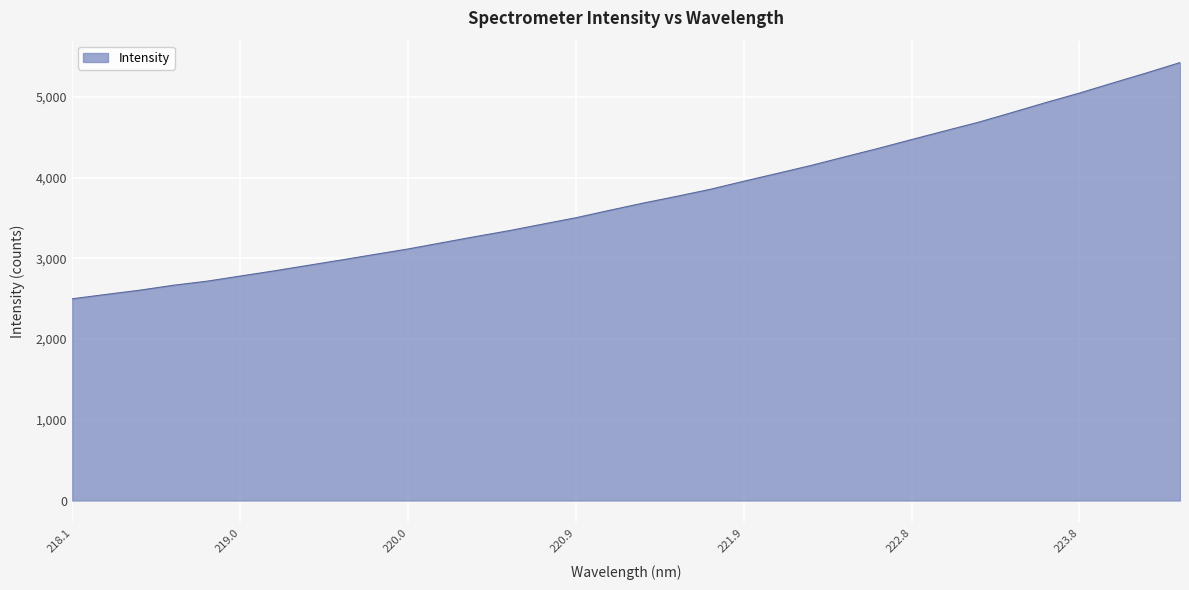

What is the difference between the maximum and minimum values?

2926.2